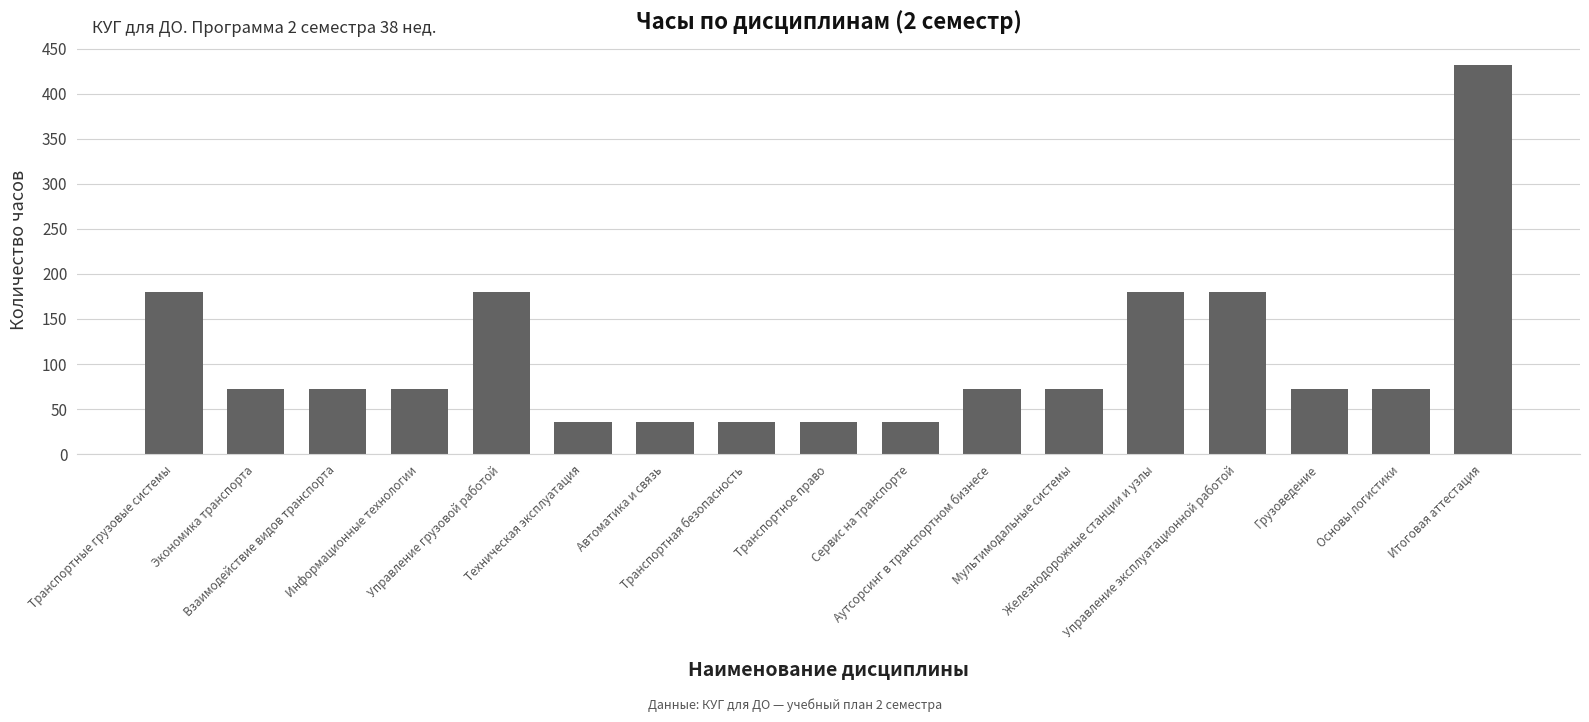

How many bars are there in total?

17